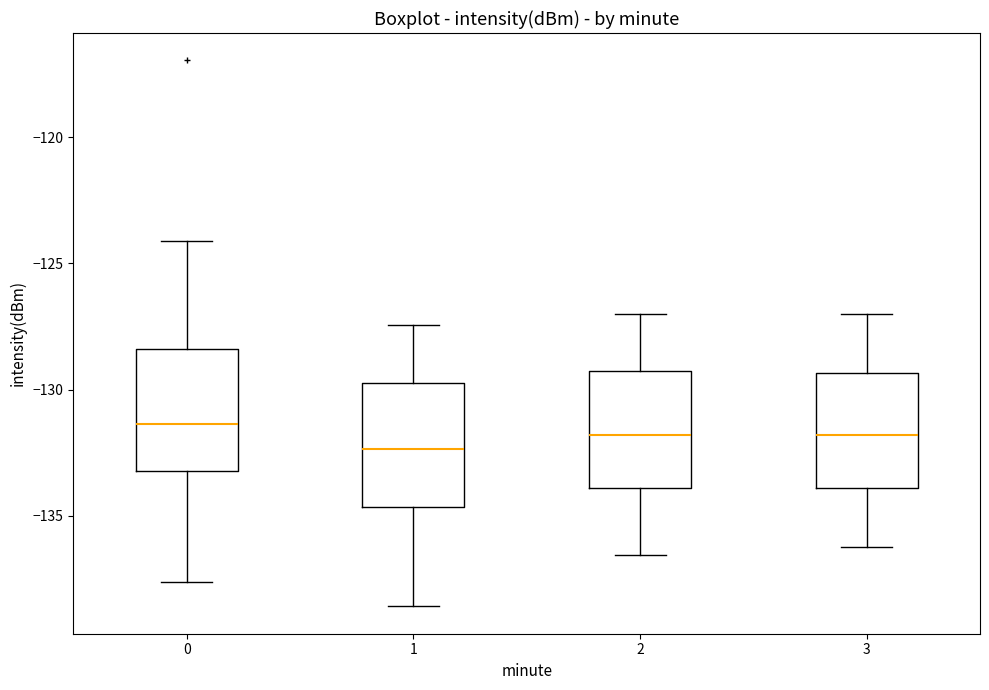

Where does the median line of the box at x = 2 sit on the y-axis? The values are not printed on the chart, so give them approximately, as read against the axis.

-132.0